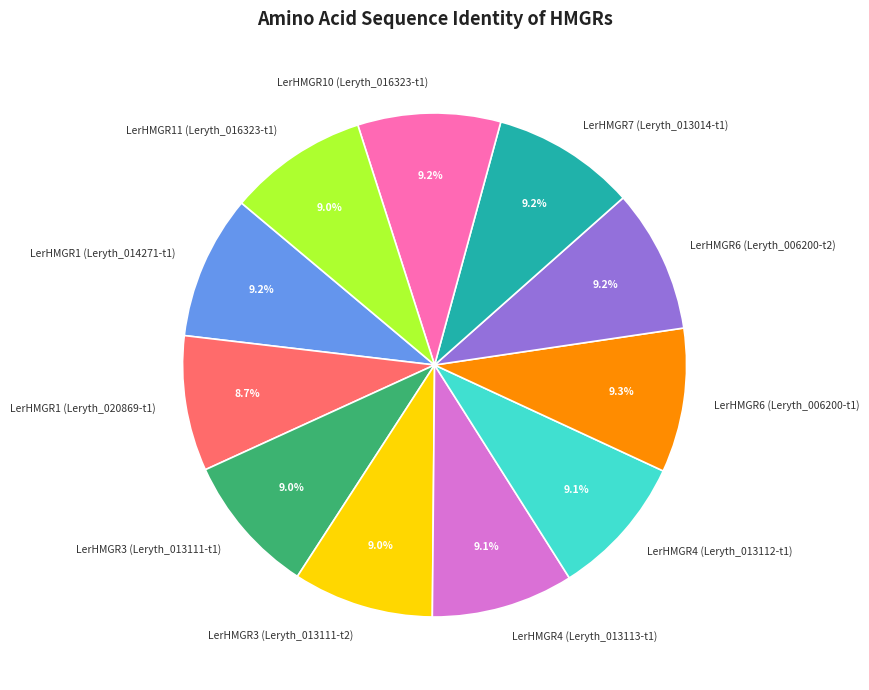

What percentage is the LerHMGR4 (Leryth_013112-t1) slice, to the nearest percent?

9%